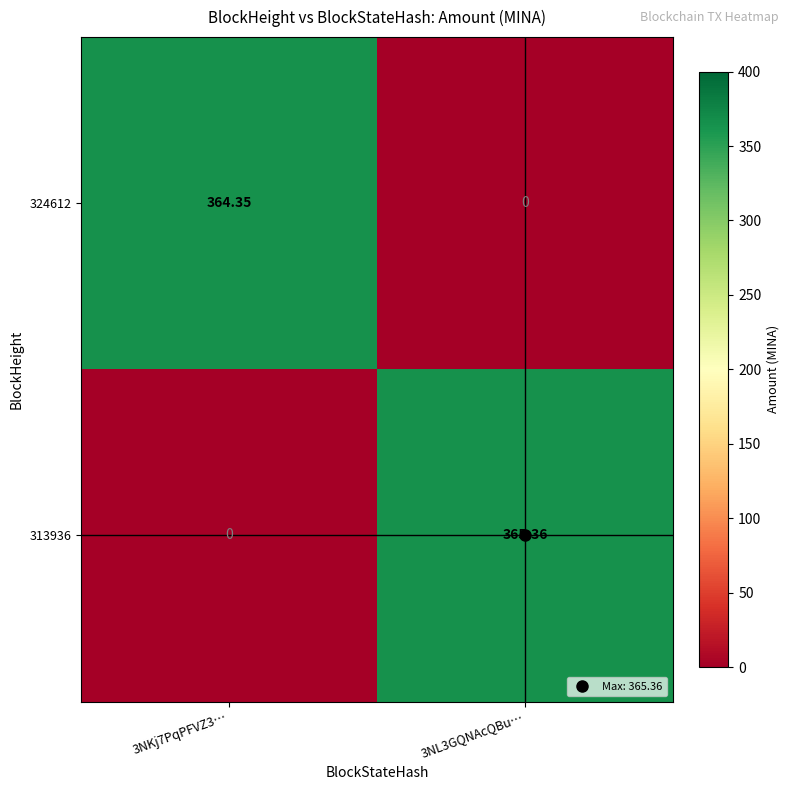

How many values in 313936 are above zero?

1